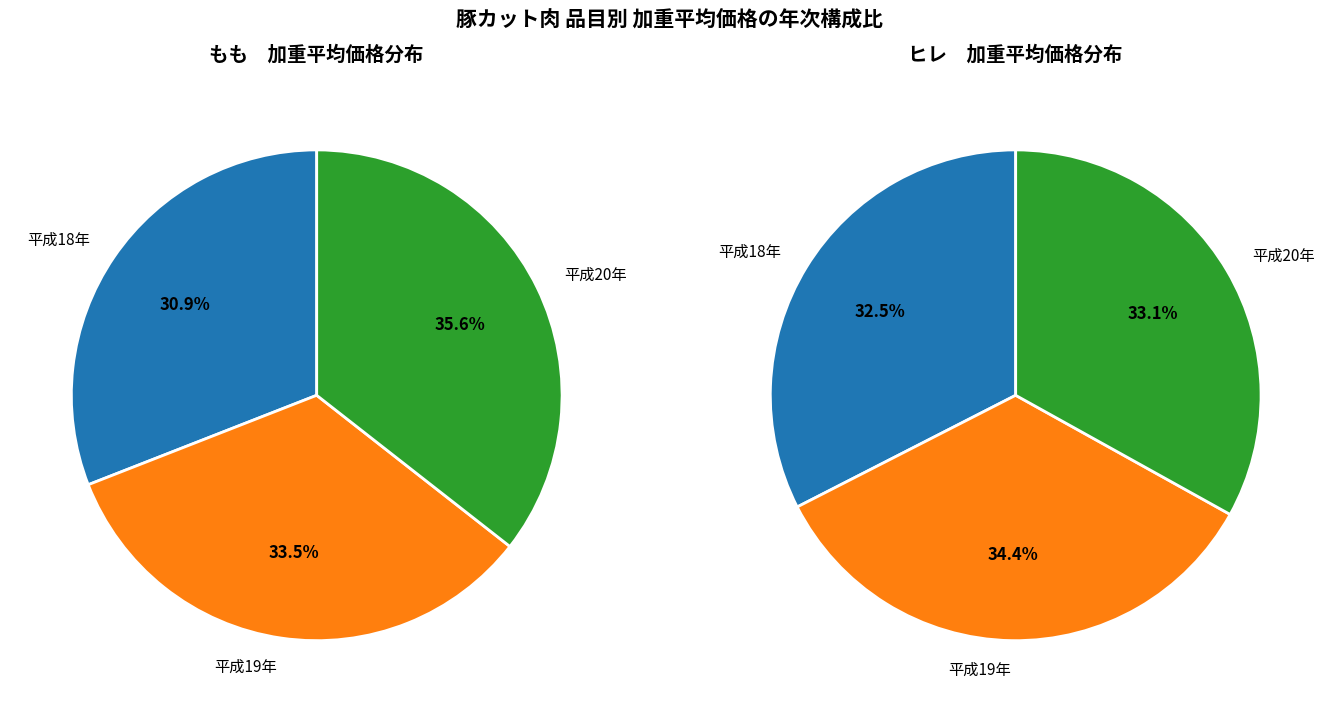

To the nearest percent, what percentage of the pie is 2?

35%